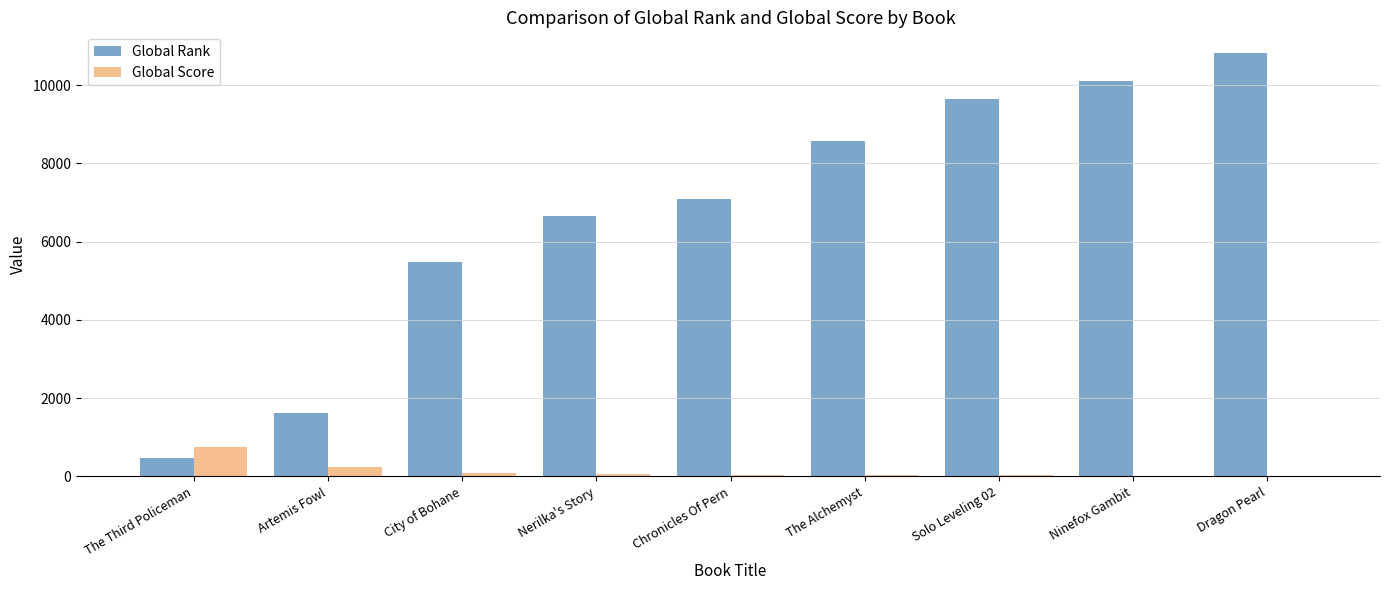

Is it true that Global Rank equals 5882 at Dragon Pearl?

False